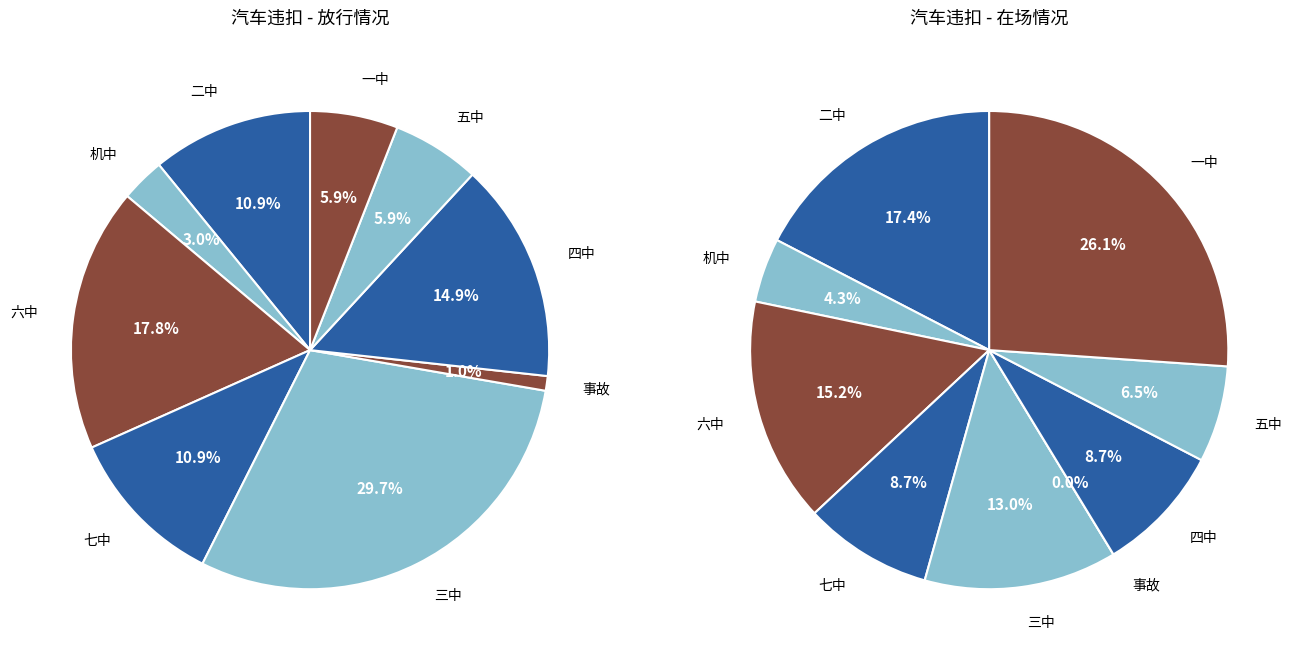

Count the number of slices in the pie.

9